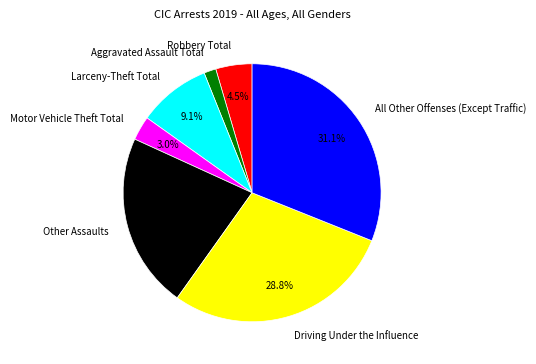

Does any single category account for the majority?

No